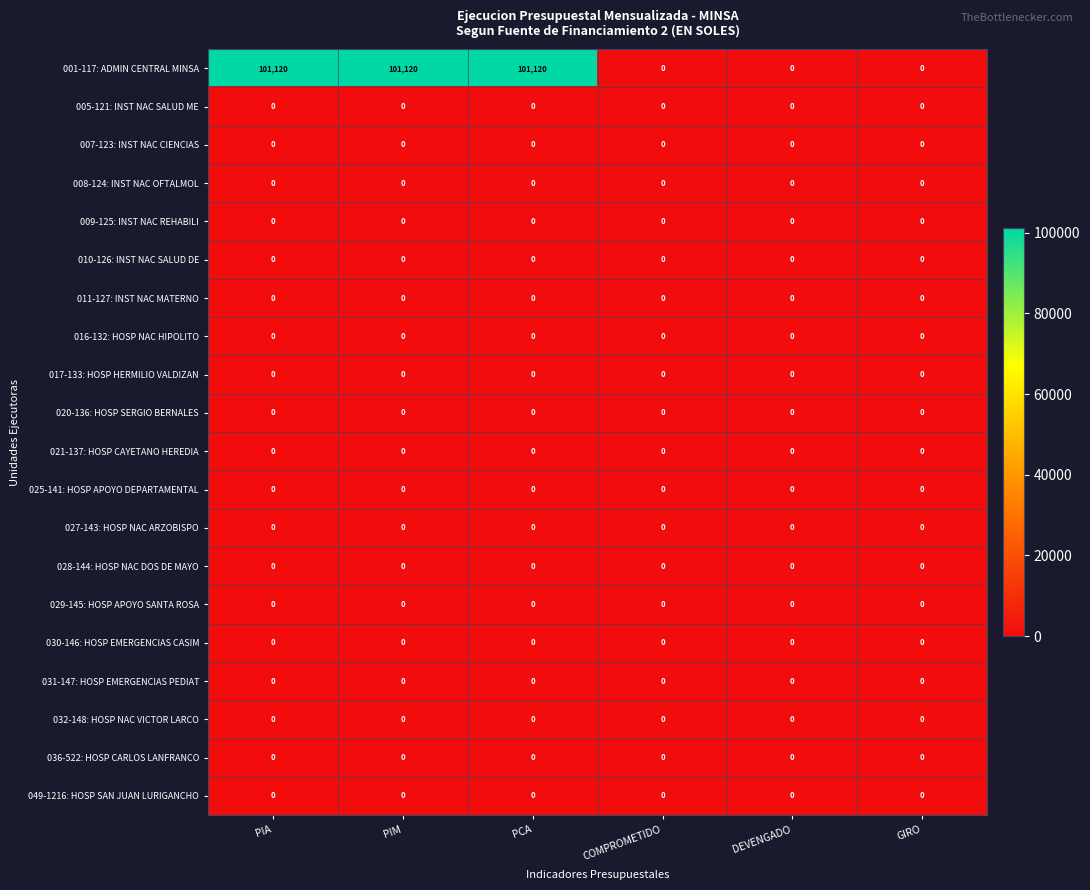

What is the difference between the highest and lowest values at PIM?

101120